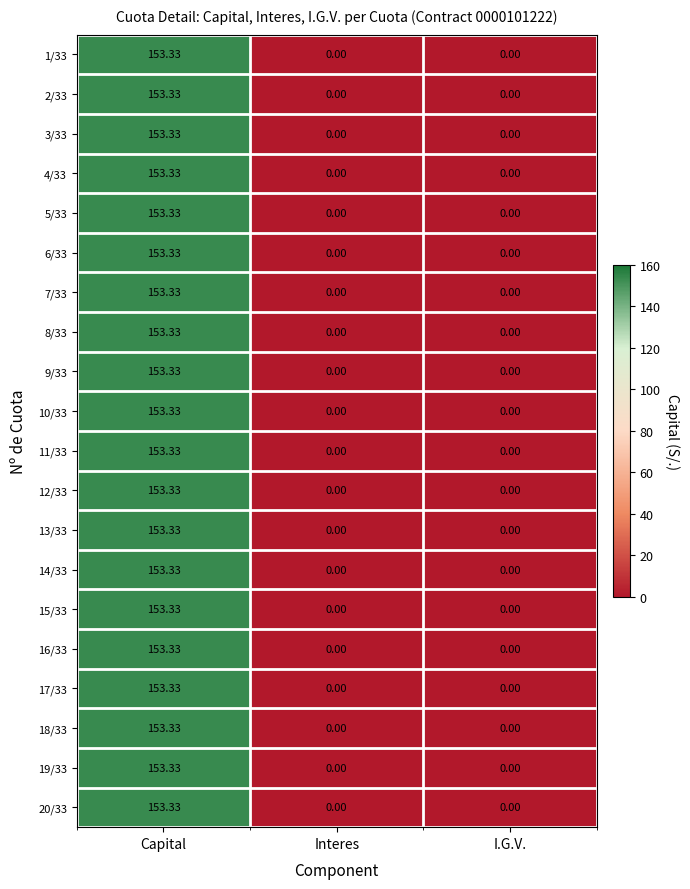

Is the value of 18/33 at I.G.V. greater than the value of 17/33 at Capital?

No